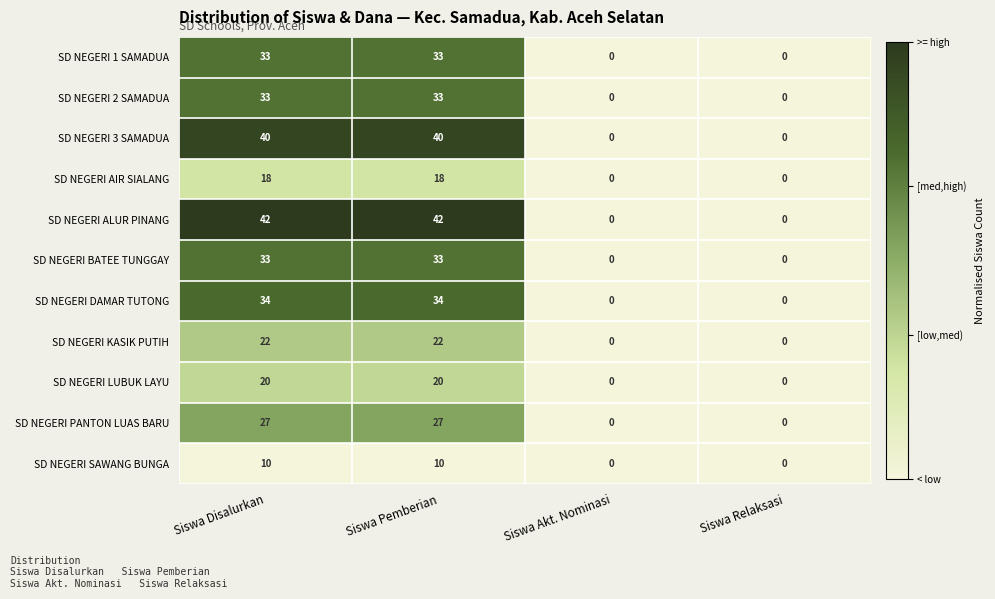

Count the SD NEGERI KASIK PUTIH values in the range 0 to 22.

4